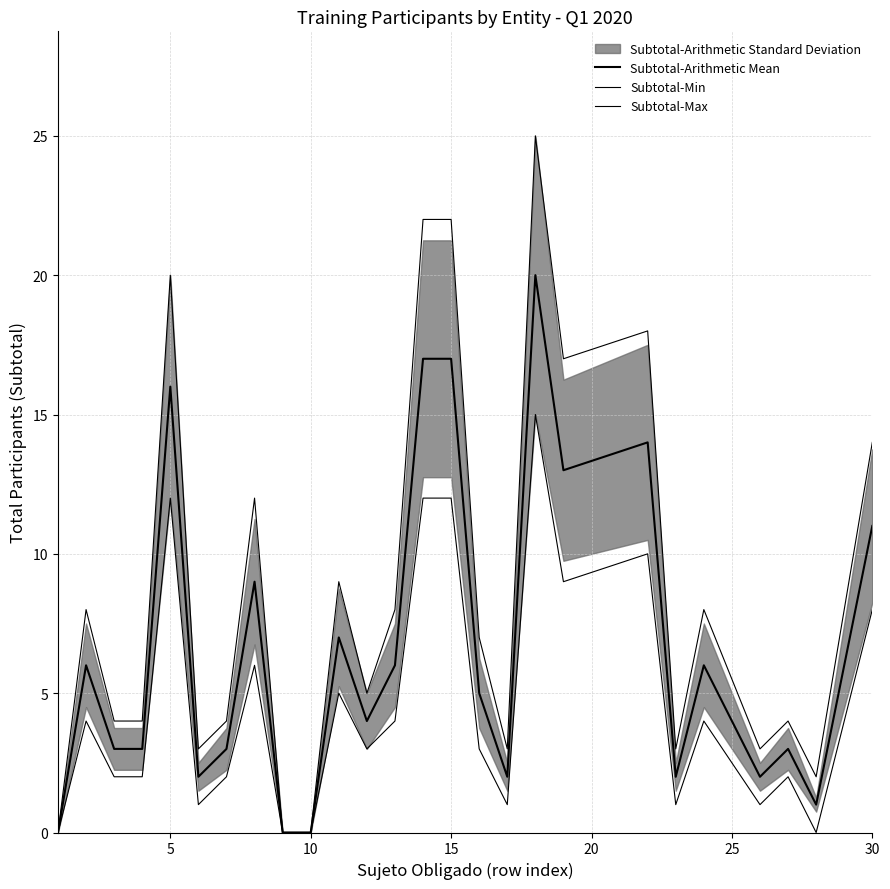

Rank the series at 5 from highest to lowest value.

Subtotal-Max, Subtotal-Arithmetic Mean, Subtotal-Min